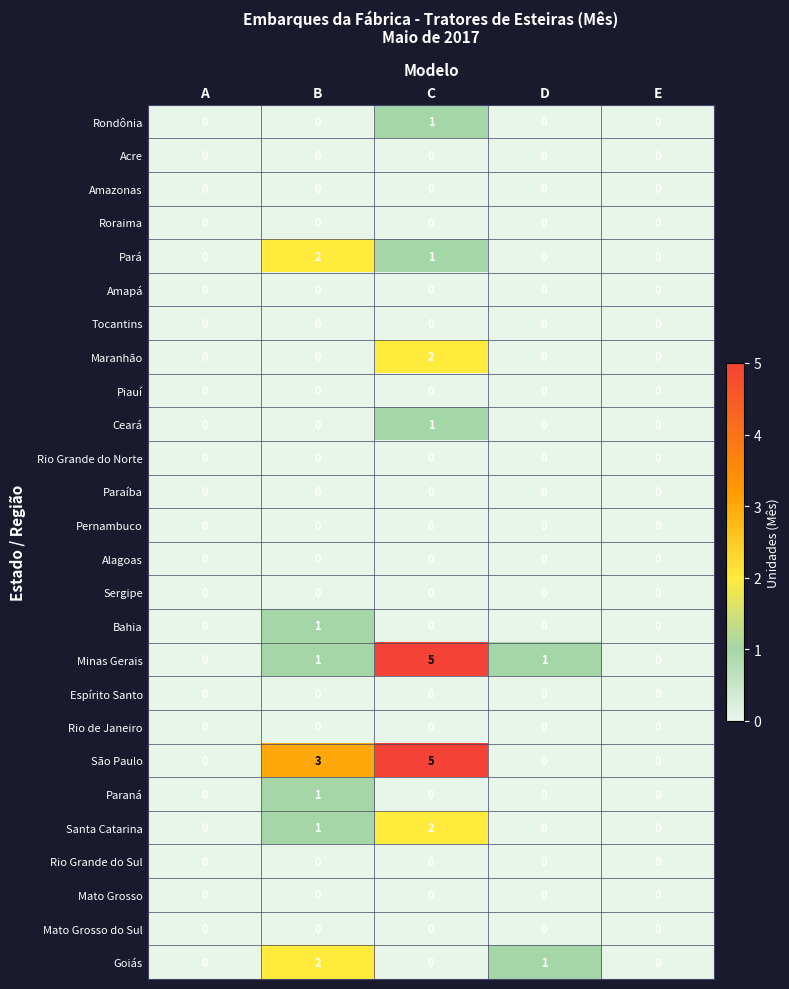

Count the number of categories in the chart.

5